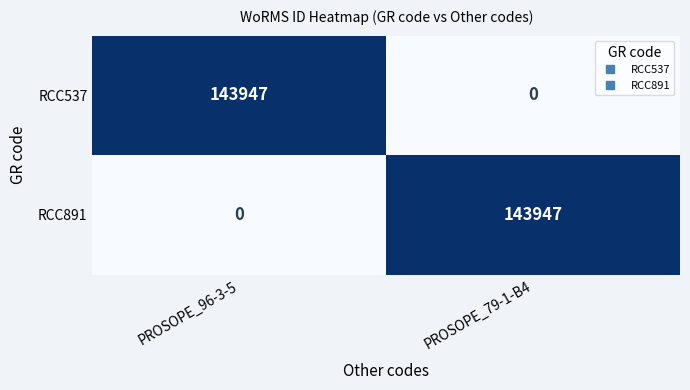

Reading left to right, extract all data points from this chart.

RCC537: 143947	0
RCC891: 0	143947